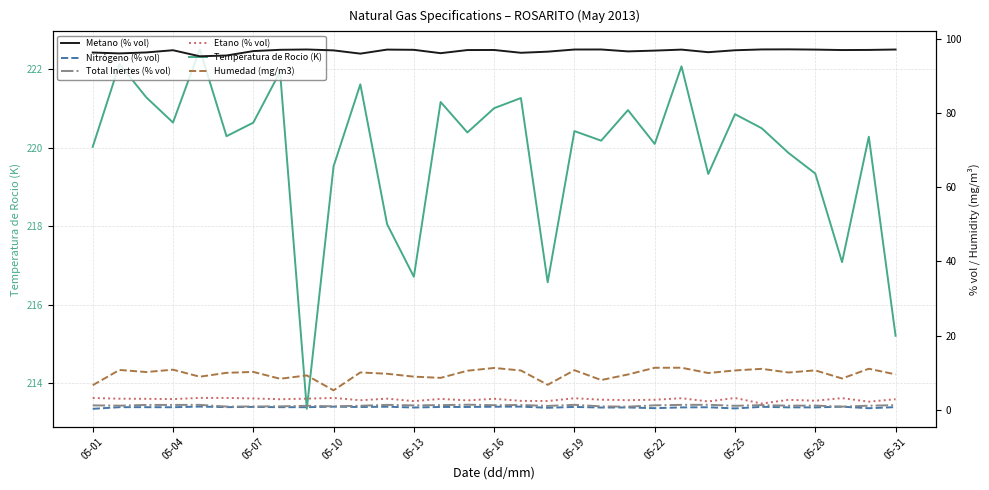

What is the sum of all Nitrógeno (% vol) values?

19.8